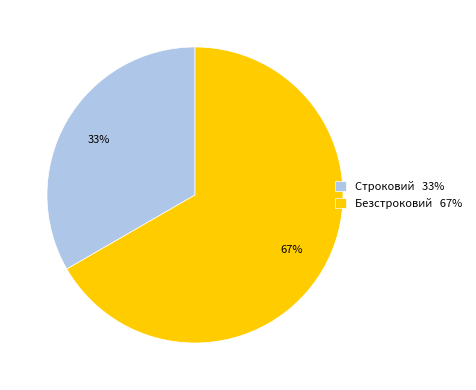

Is it true that Строковий is 33% of the pie?

True